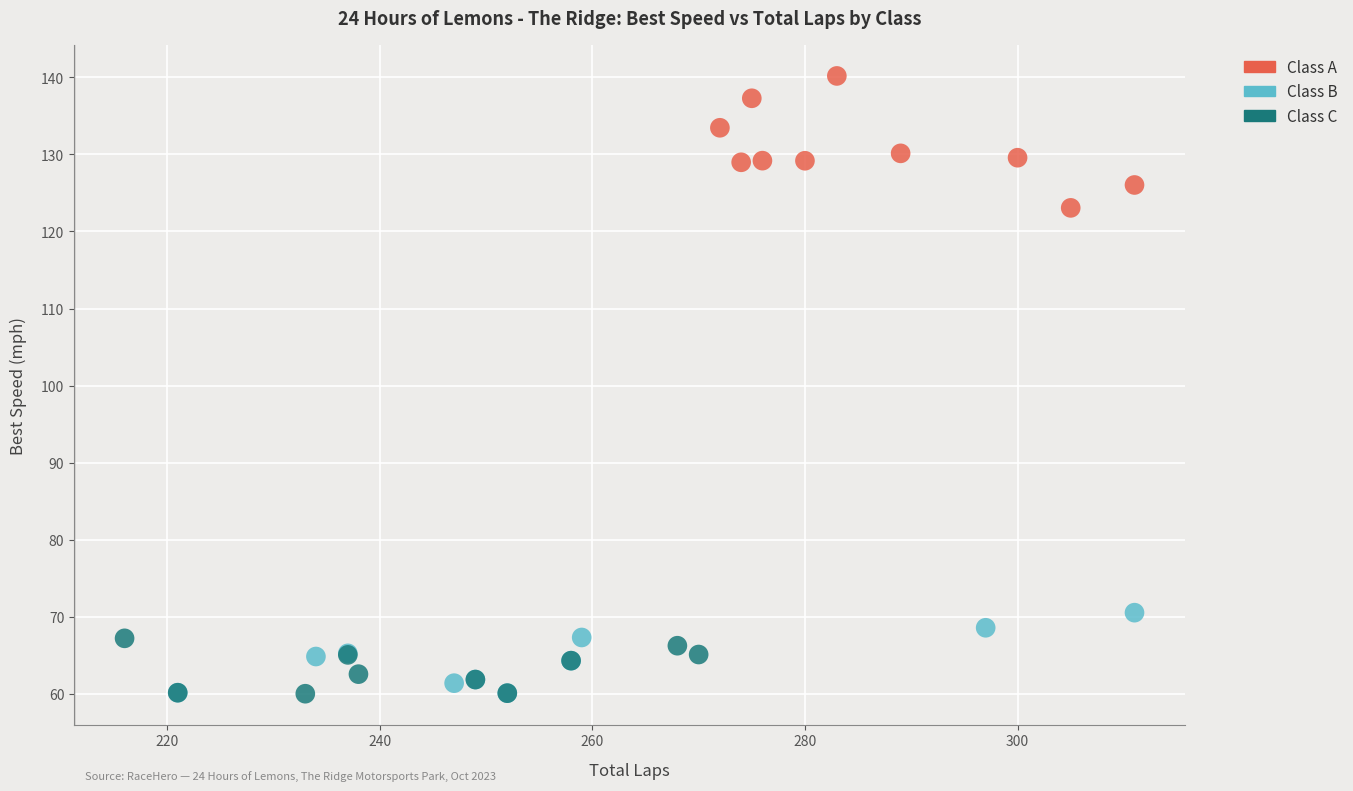

What are all the series names shown in the legend?

Class A, Class B, Class C